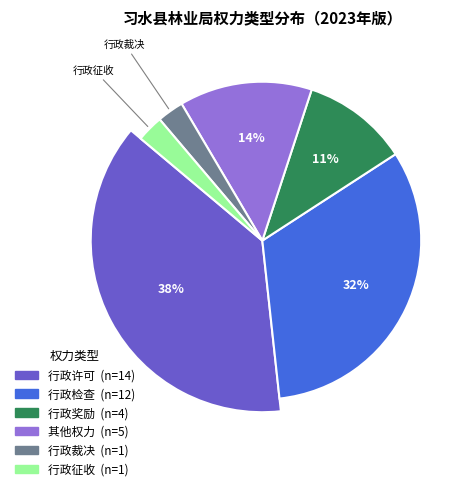

How much of the chart is everything except 行政征收?

97.3%